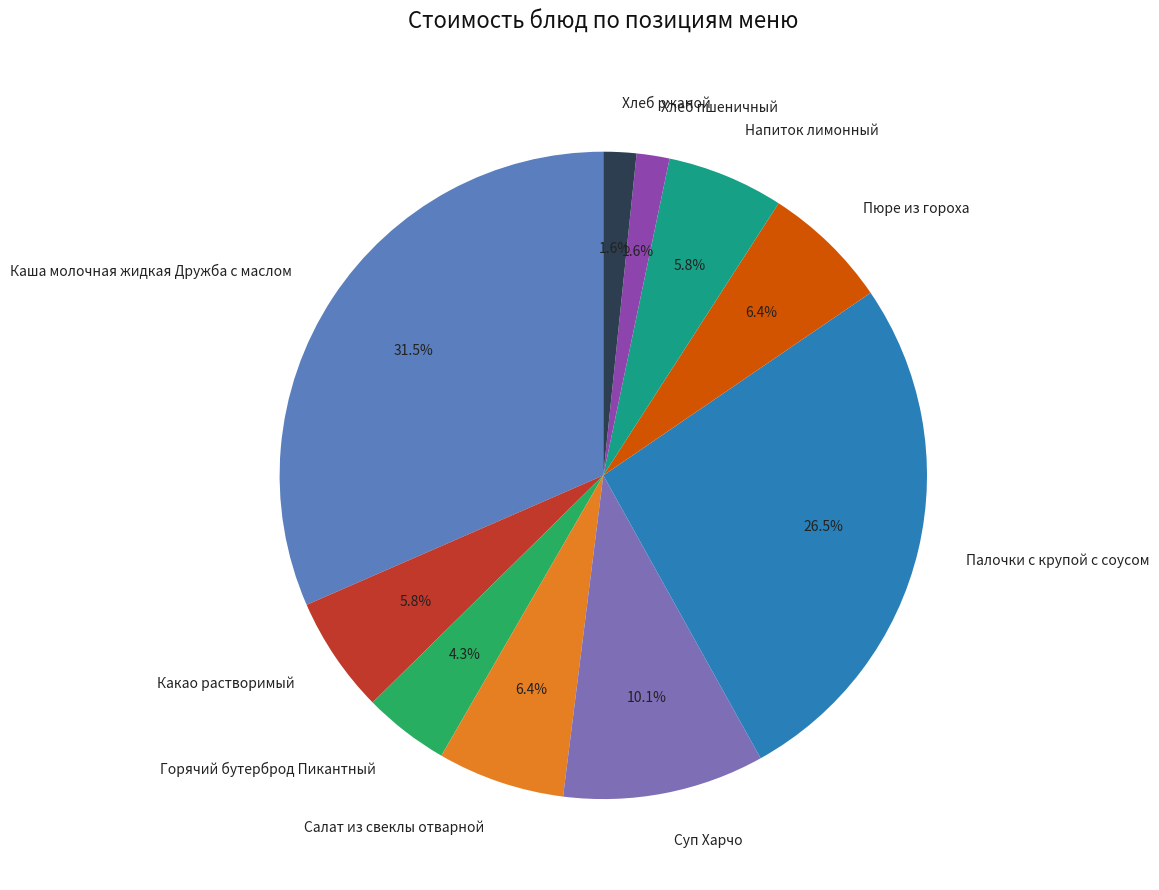

Which category has the biggest portion of the pie?

Каша молочная жидкая Дружба с маслом